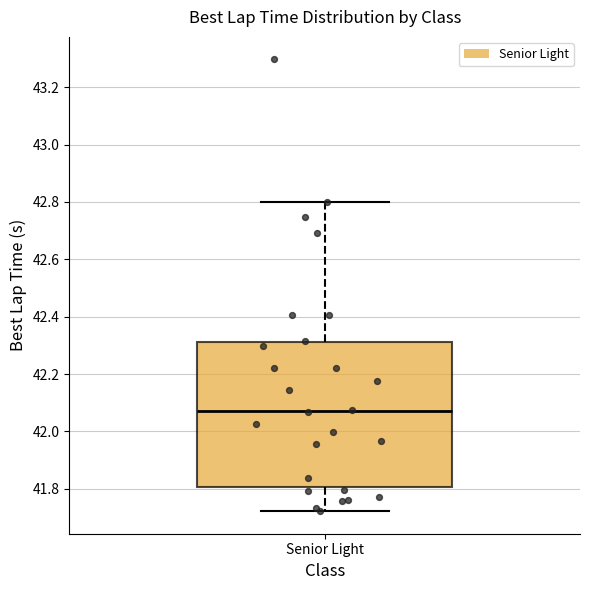

Transcribe this box plot: give where the median line is, the range the box spans, and where the two whiskers end, as read against the y-axis. The values are not printed on the chart, so give them approximately, as read against the axis.

median 42.08, box 41.80 to 42.32, whiskers 41.72 to 42.80